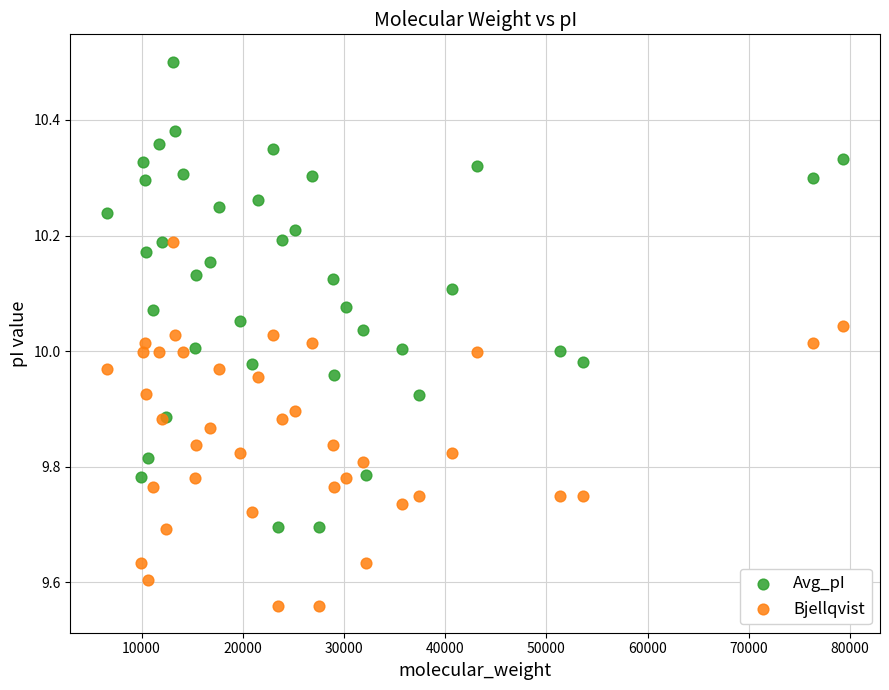

What are all the series names shown in the legend?

Avg_pI, Bjellqvist